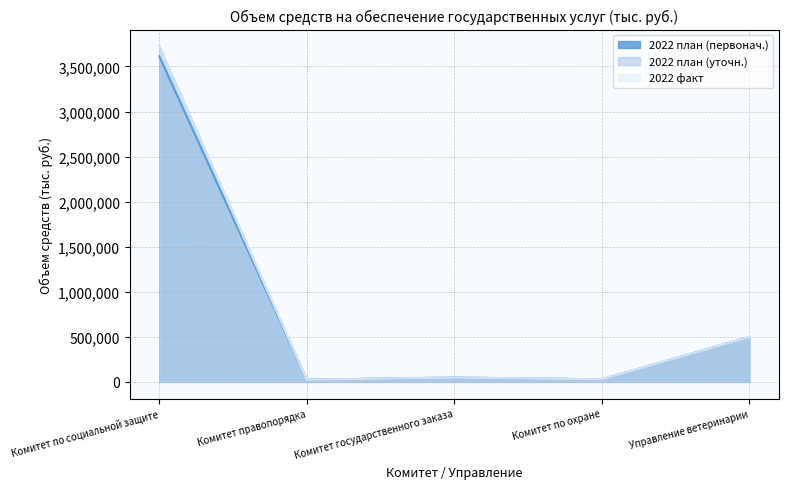

What is the difference between the maximum and second lowest values in the 2022 план (уточн.) series?

3695214.4